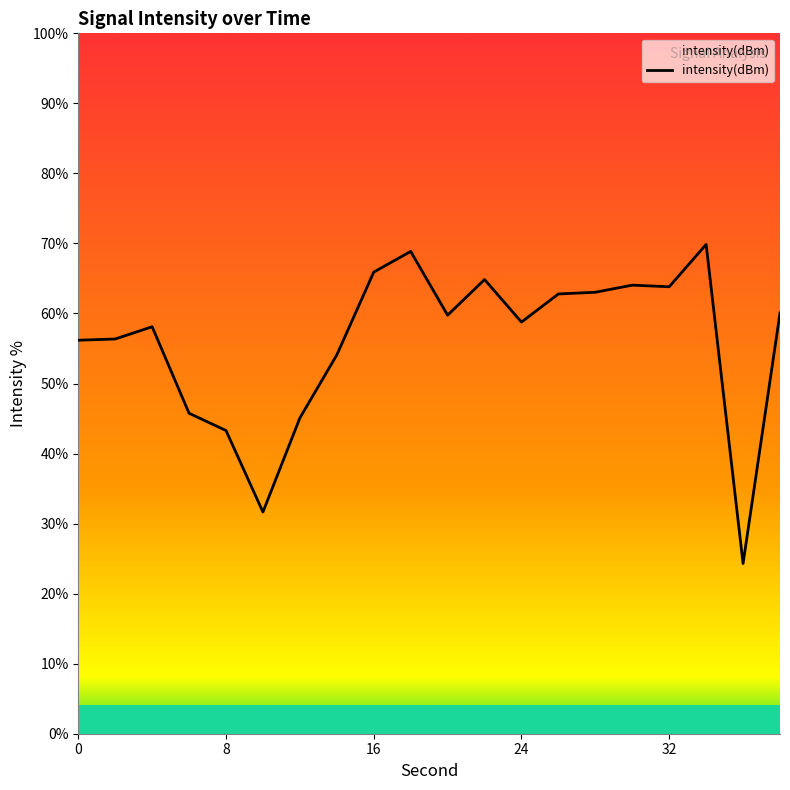

Does the chart have visible grid lines?

No